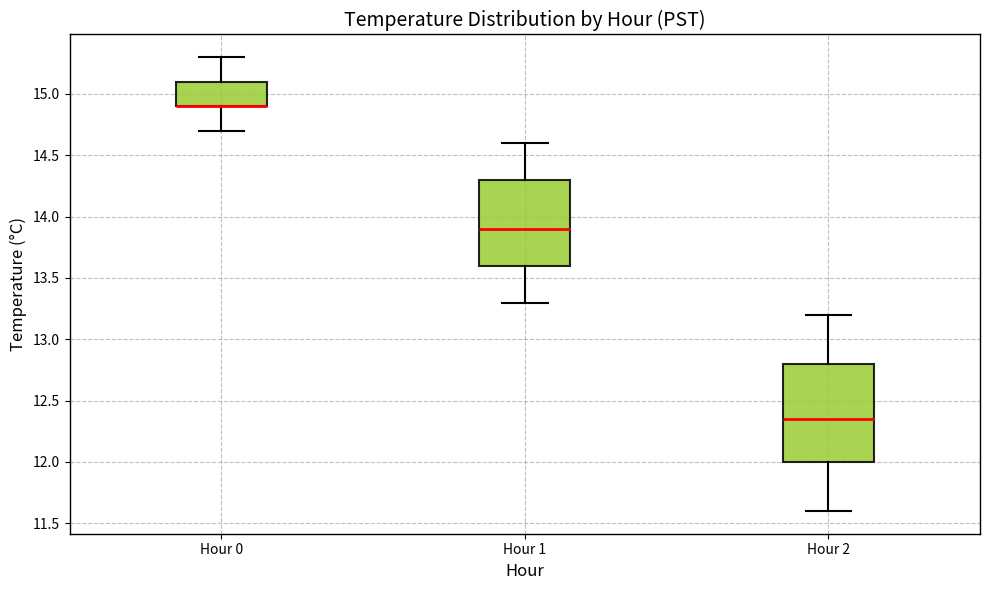

Where is the lower edge of the box for Hour 1 on the y-axis? The values are not printed on the chart, so give them approximately, as read against the axis.

13.60